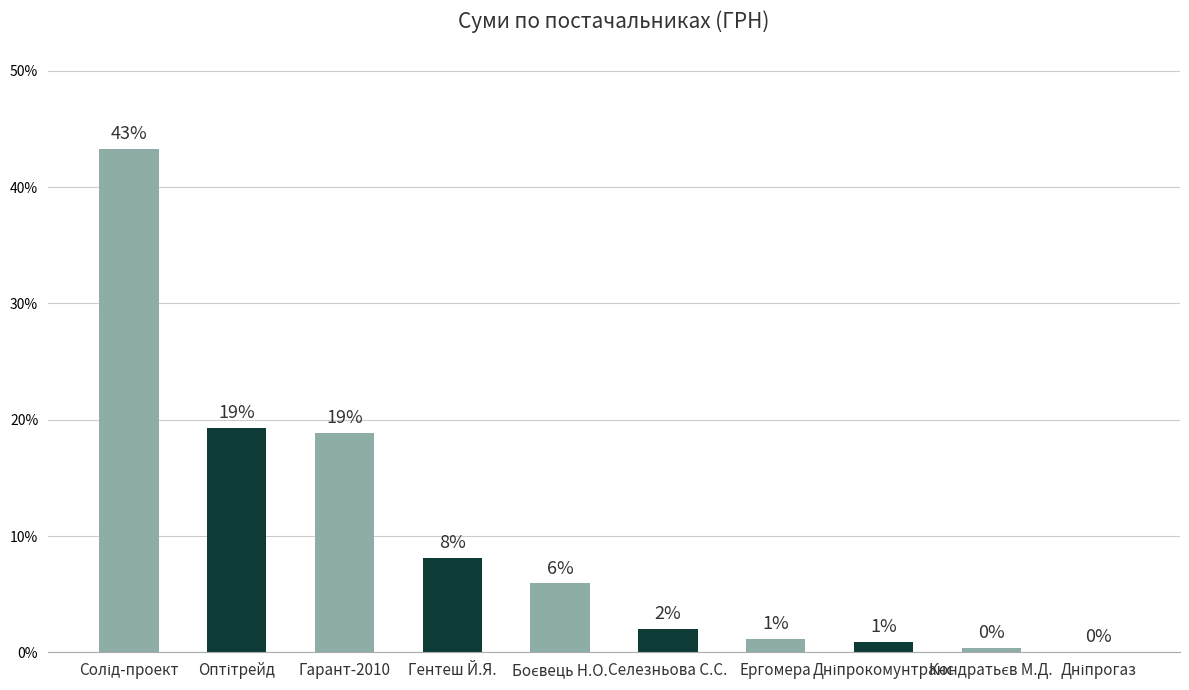

What is the average value?

10.0